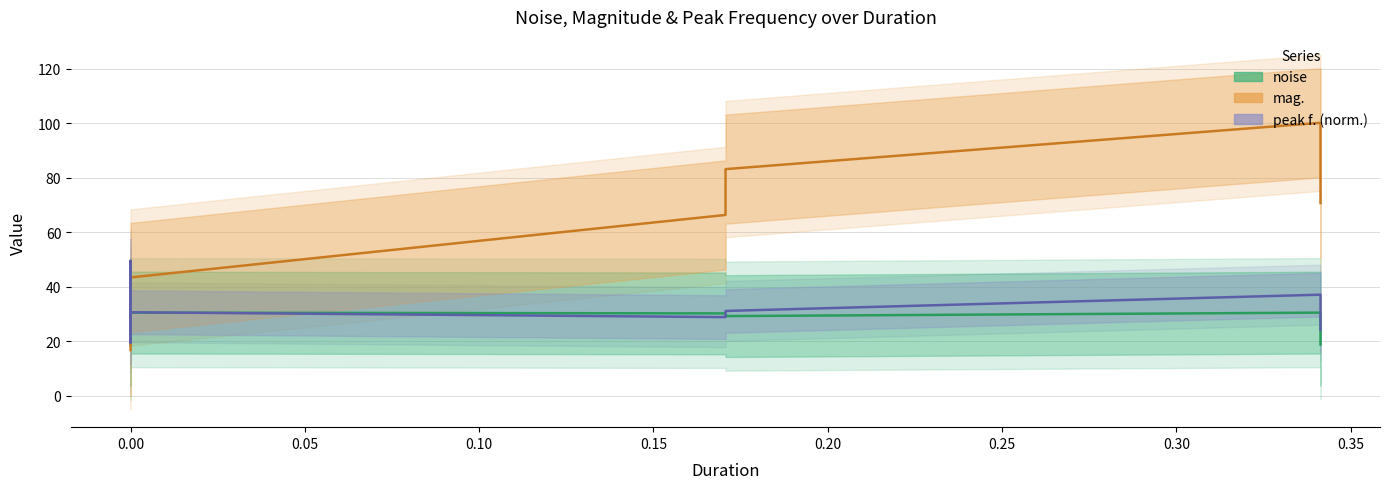

The mag. series shows 13.4 at 0.00. True or false?

False